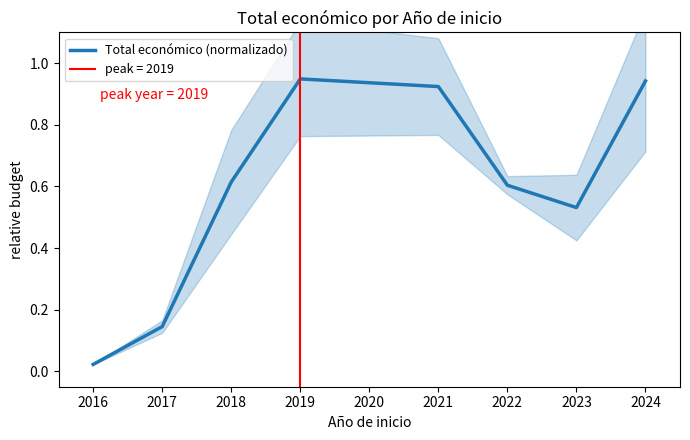

True or false: the data has more than 1 interior local peaks.

False